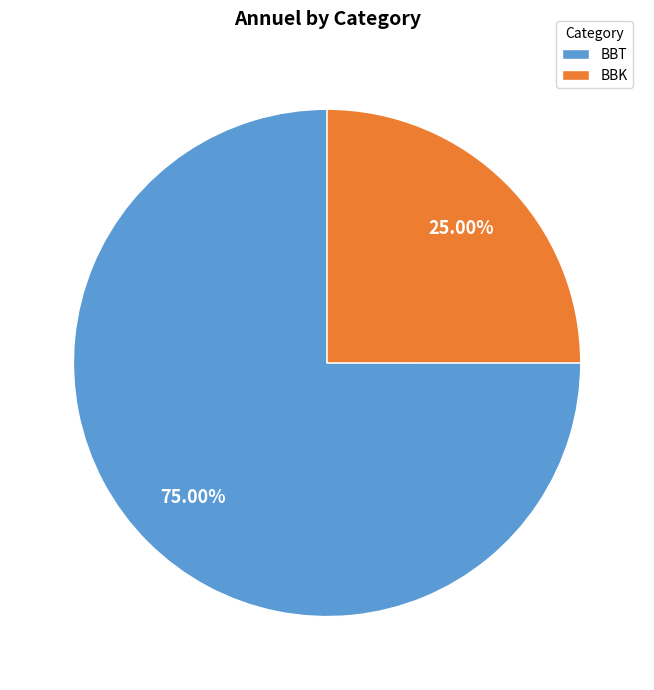

How many slices are in this pie chart?

2